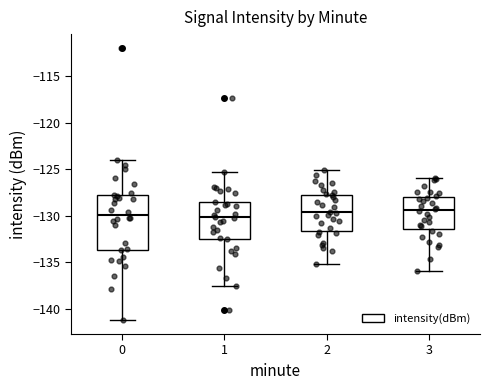

Reading left to right, transcribe this box plot: for each box, give where its median line is, the range the box spans, and where its two whiskers end, as read against the y-axis. The values are not printed on the chart, so give them approximately, as read against the axis.

0: median -130.0, box -133.5 to -128.0, whiskers -141.5 to -124.0
1: median -130.0, box -132.5 to -128.5, whiskers -137.5 to -125.5
2: median -129.5, box -131.5 to -127.5, whiskers -135.0 to -125.0
3: median -129.5, box -131.5 to -128.0, whiskers -136.0 to -126.0